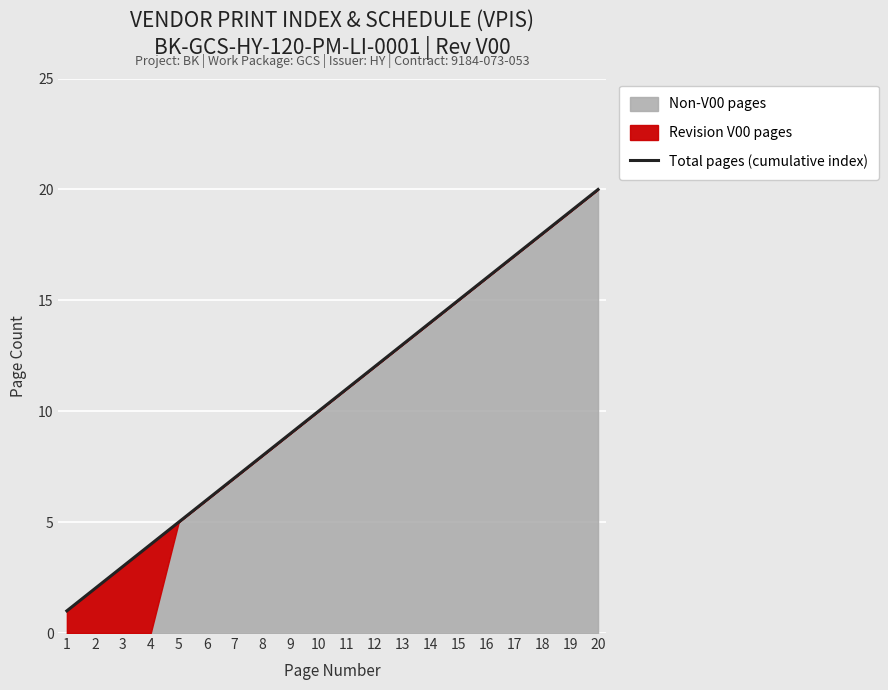

What is the difference between the values at 17 and 20?

3